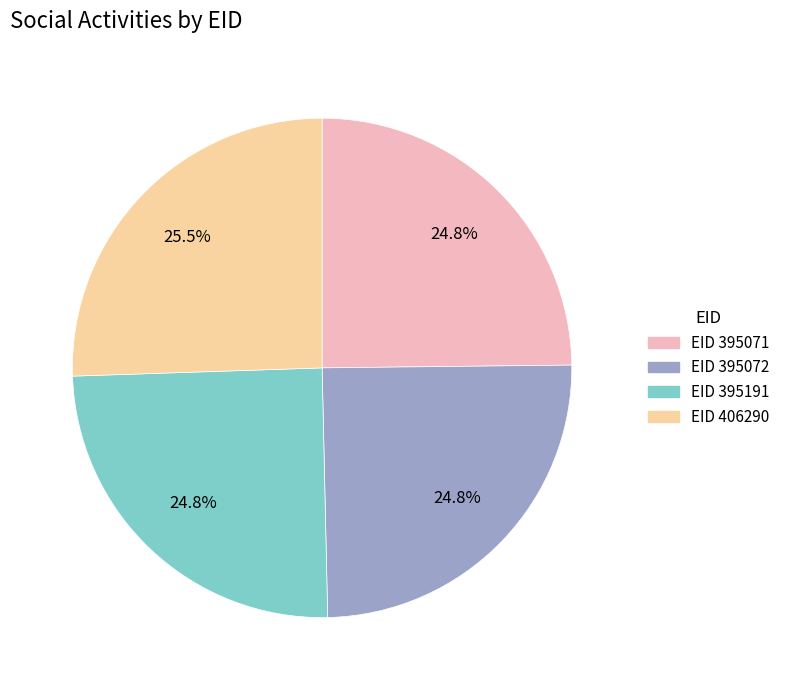

How many slices are in this pie chart?

4